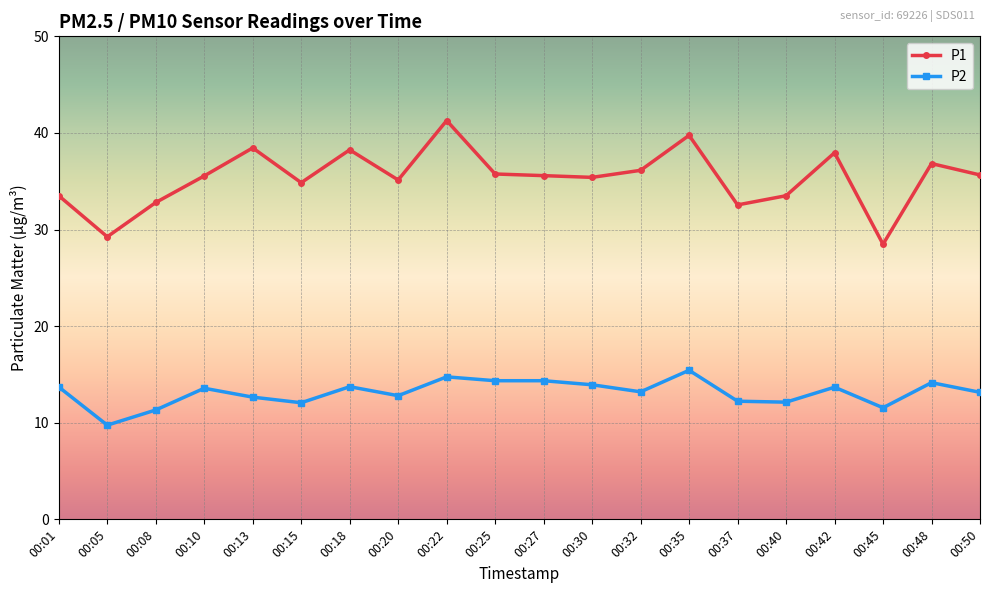

True or false: P2 has more than 2 interior local peaks.

True